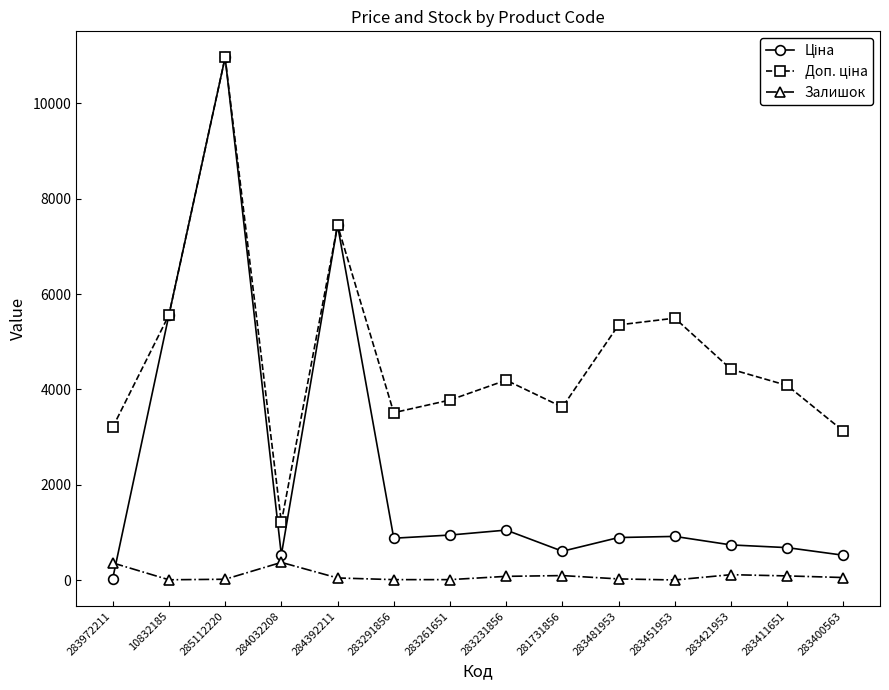

True or false: Залишок has a value of 94.0 at 281731856.

True